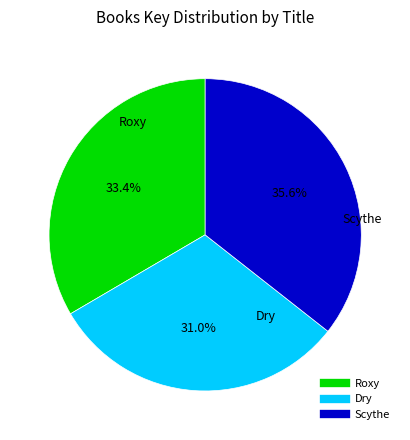

What is the ratio of the value at Dry to the value at Scythe?

0.9